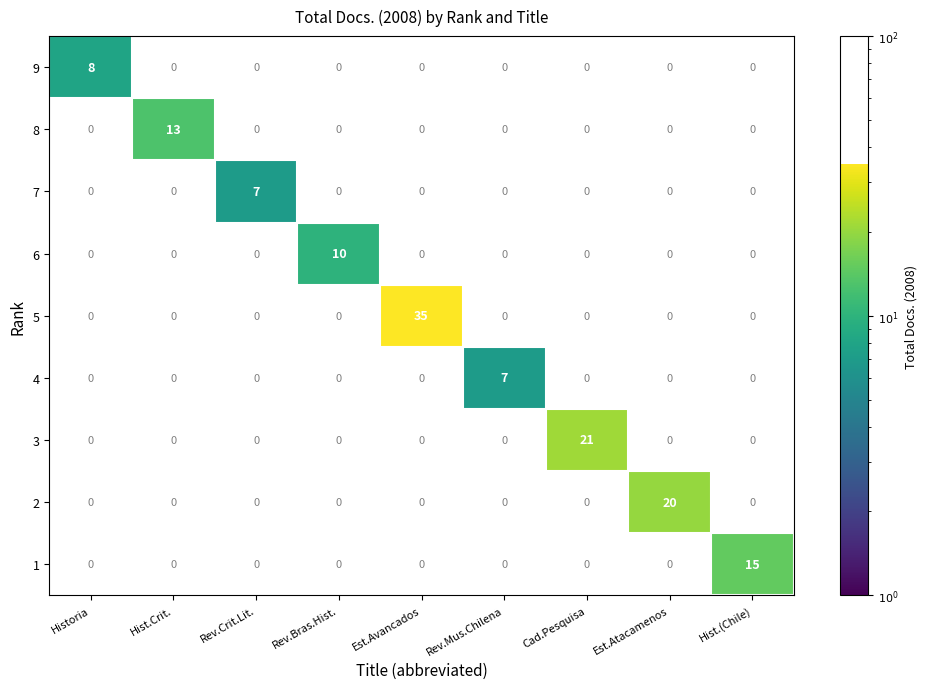

What is the maximum value for 9?

8